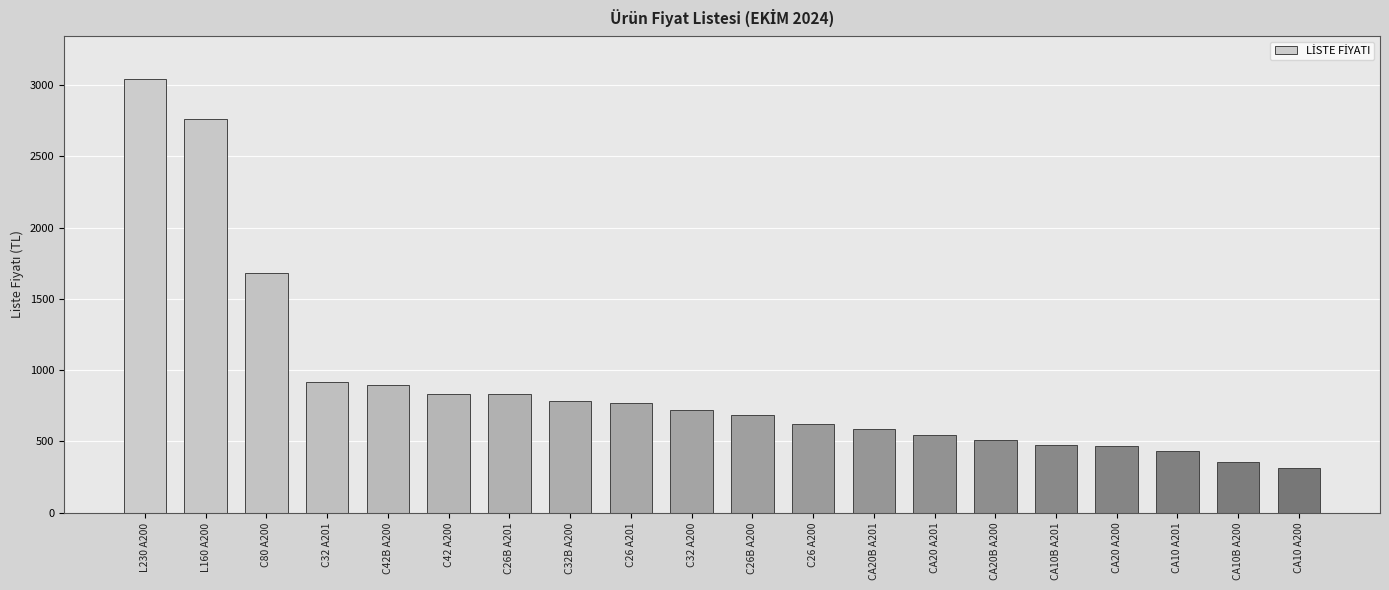

What is the label of the 1st bar from the left?

L230 A200